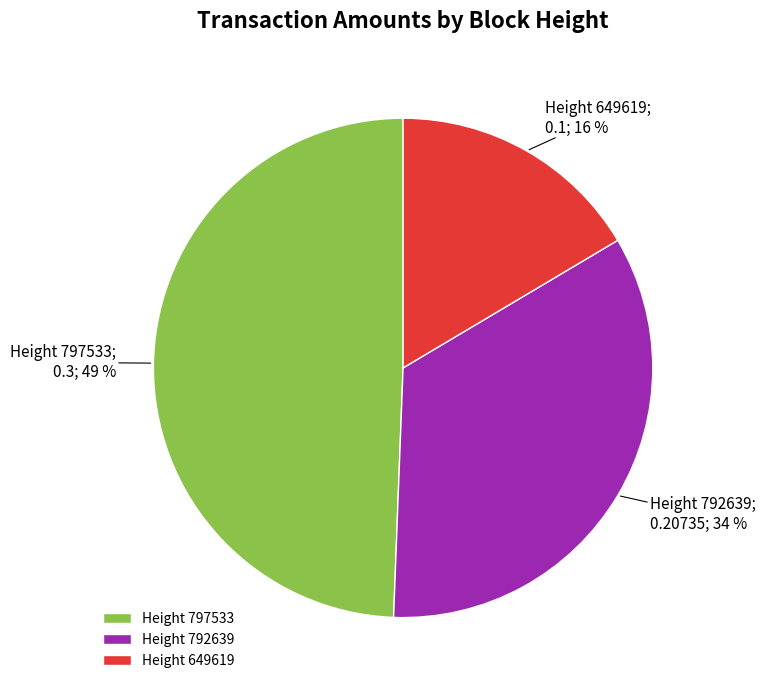

The Height 792639 slice represents 20% of the pie. True or false?

False